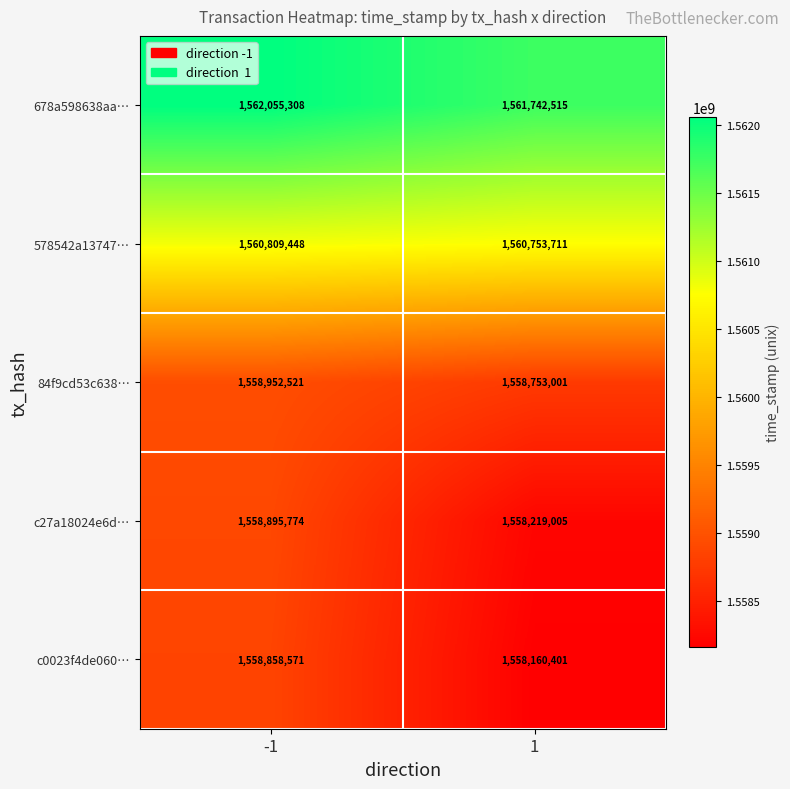

Is the value of 84f9cd53c638… at -1 greater than the value of c27a18024e6d… at -1?

Yes